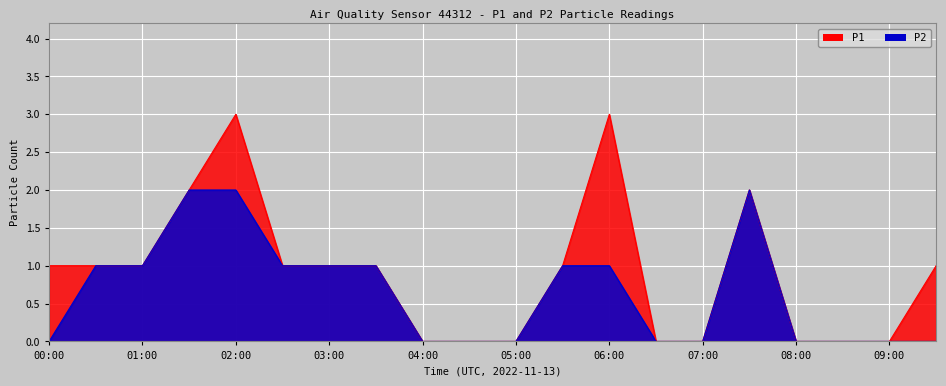

Reading left to right, transcribe all the data shown in this chart.

P1: 1	1	1	2	3	1	1	1	0	0	0	1	3	0	0	2	0	0	0	1
P2: 0	1	1	2	2	1	1	1	0	0	0	1	1	0	0	2	0	0	0	0